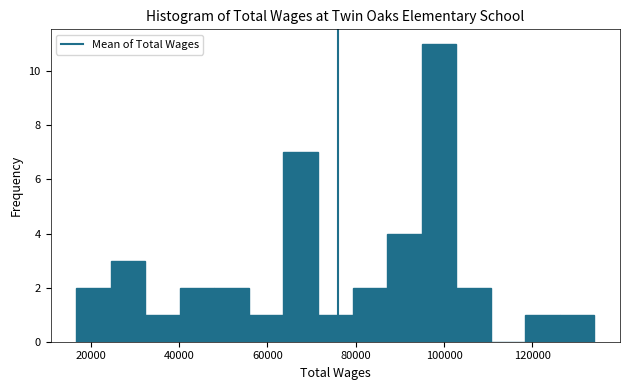

Around what value on the x-axis is the tallest bar? Give the approximate position of its centre, as read against the axis.

98000